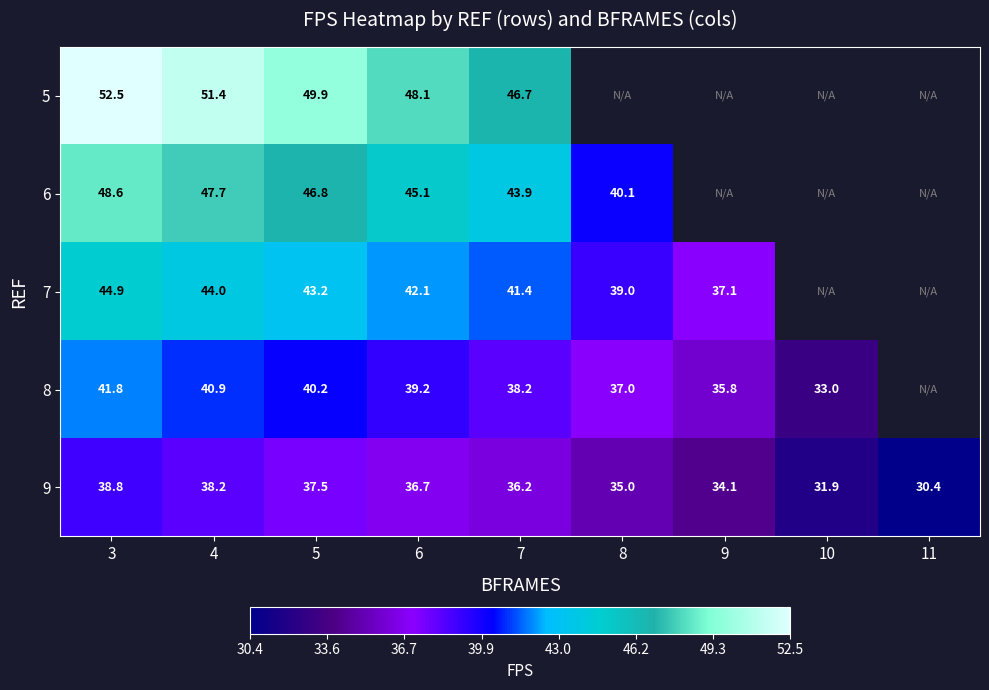

The 9 series shows 16.2 at 8. True or false?

False